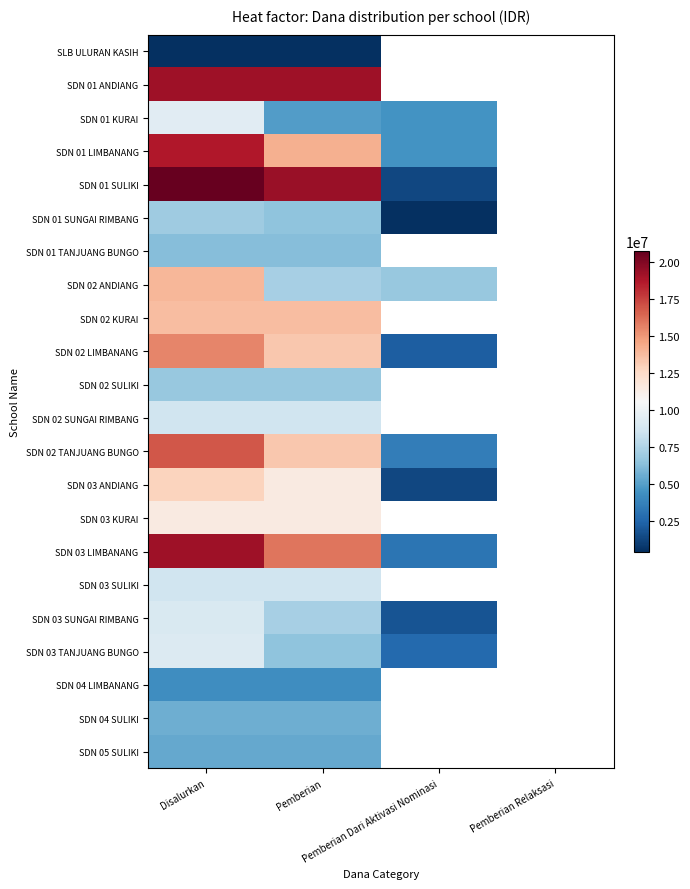

At which category is the sum across all series the highest?

Disalurkan